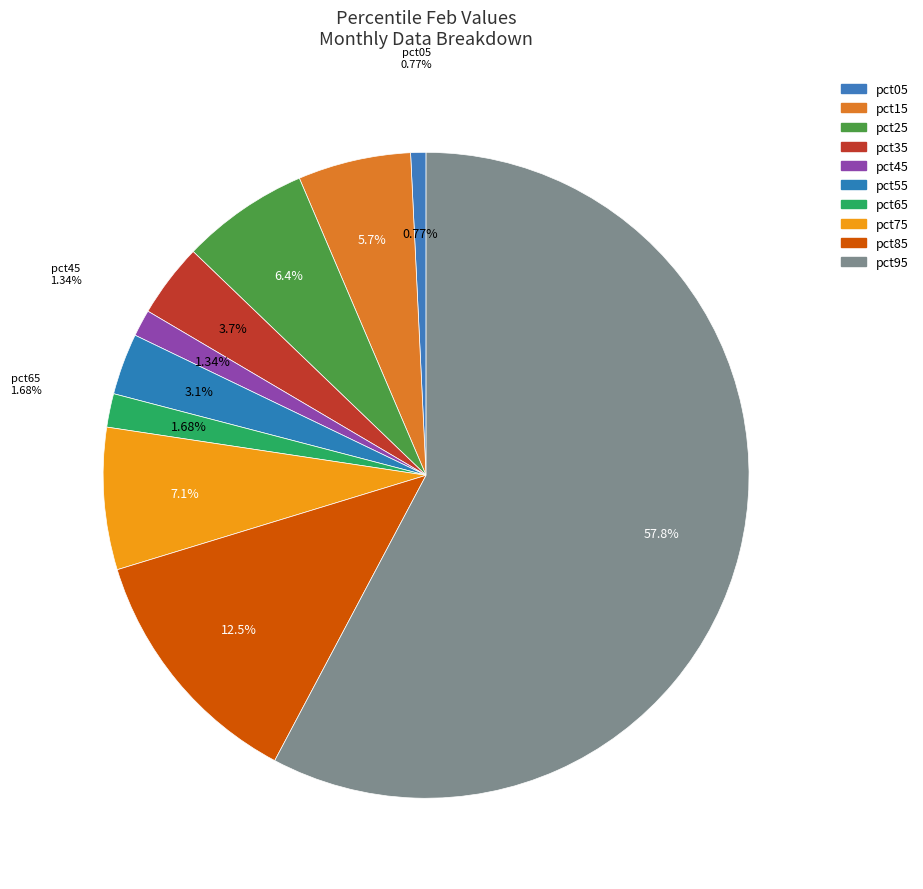

Combined, do pct05 and pct15 account for over 50%?

No